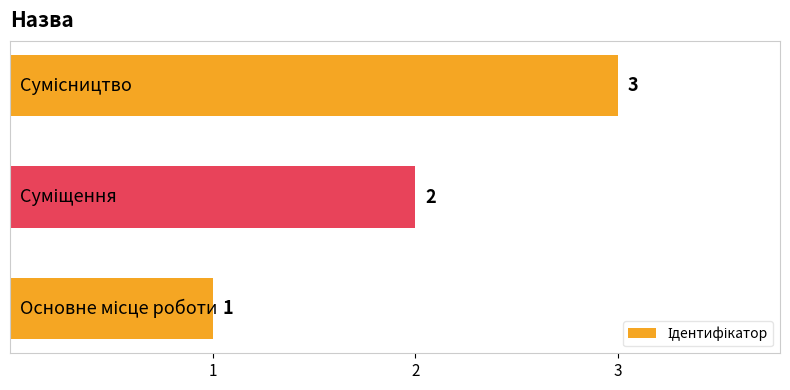

Are the bars horizontal?

Yes